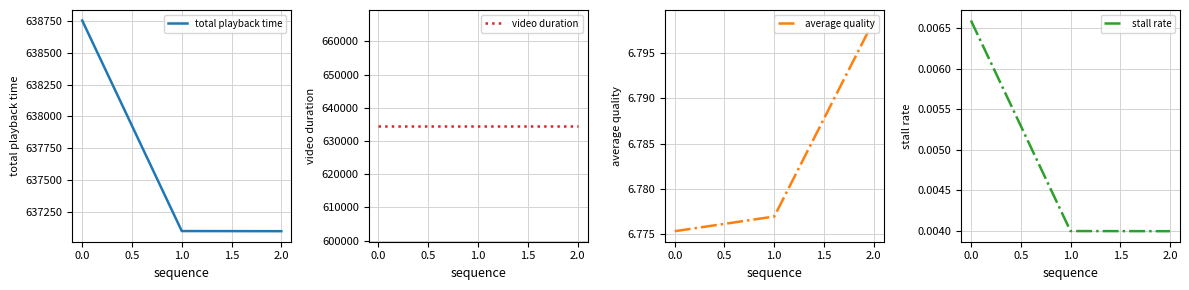

The value of total playback time at 0.0 is 638751. True or false?

True